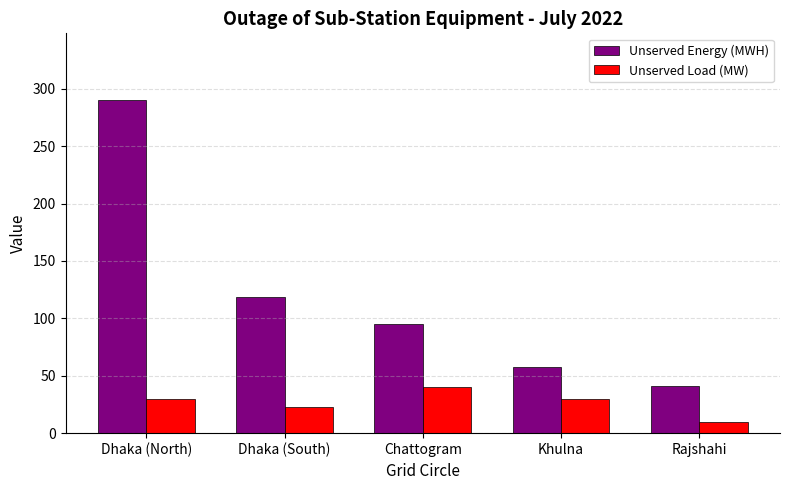

List the series in order of their overall mean, lowest first.

Unserved Load (MW), Unserved Energy (MWH)